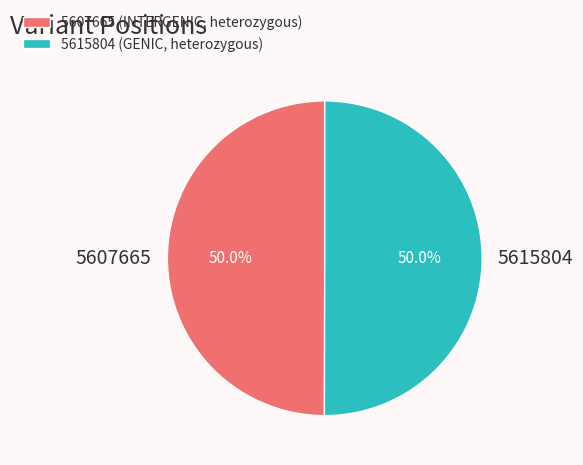

What percentage is the 5607665 slice, to the nearest percent?

50%